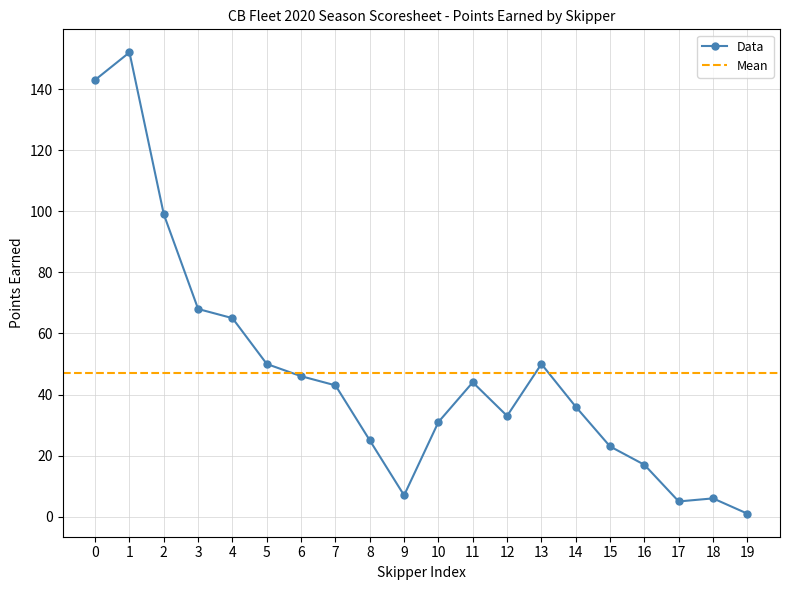

True or false: # Raced and Points Possible intersect in this chart.

False